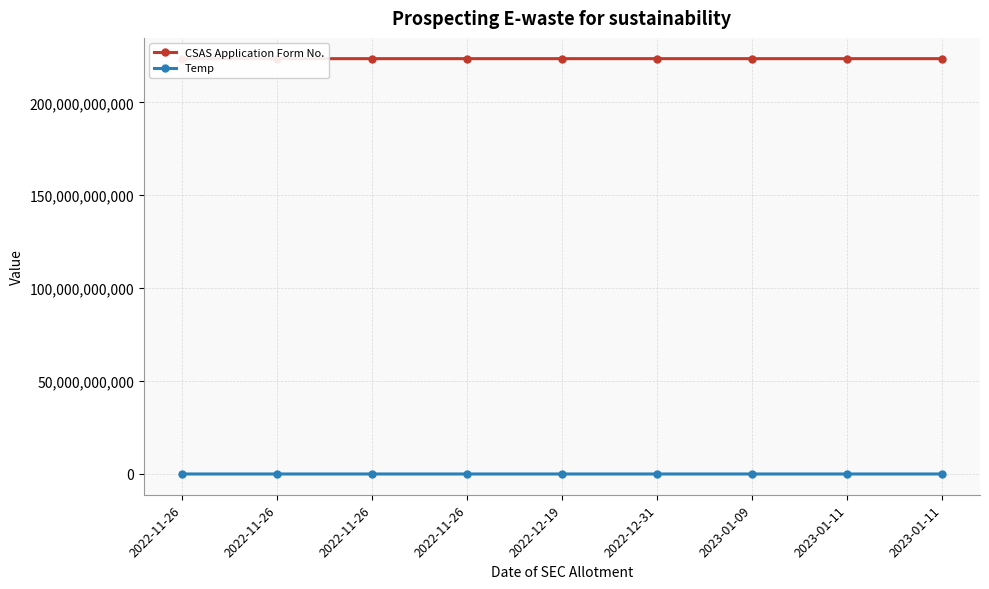

Is this an area chart (filled region under the line)?

No